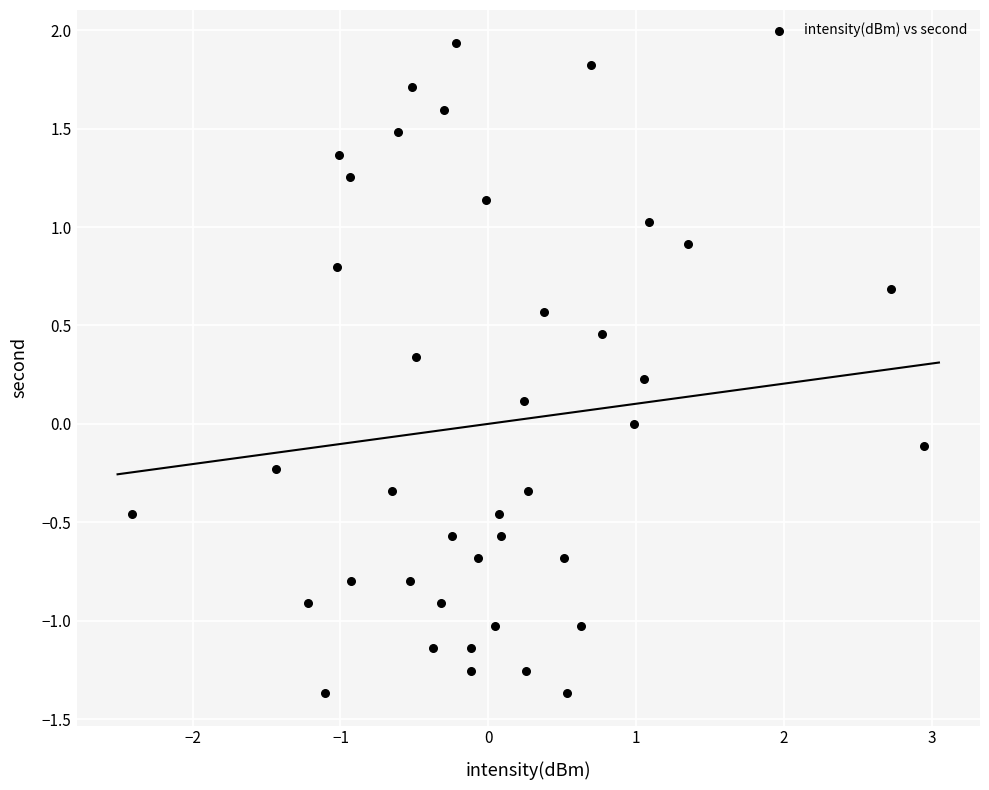

What is the range of X values (max minus min)?

5.4